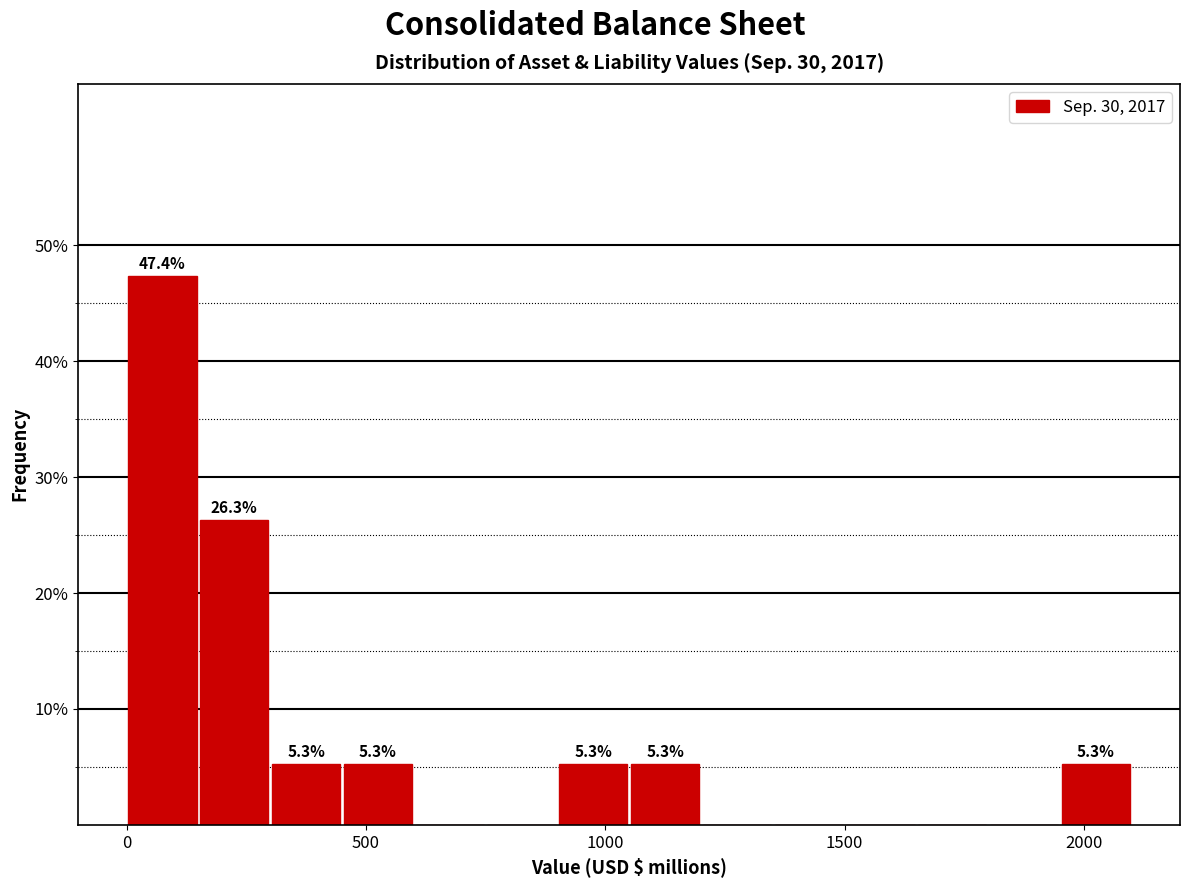

Read against the x-axis, roughly where is the centre of the tallest bar?

100